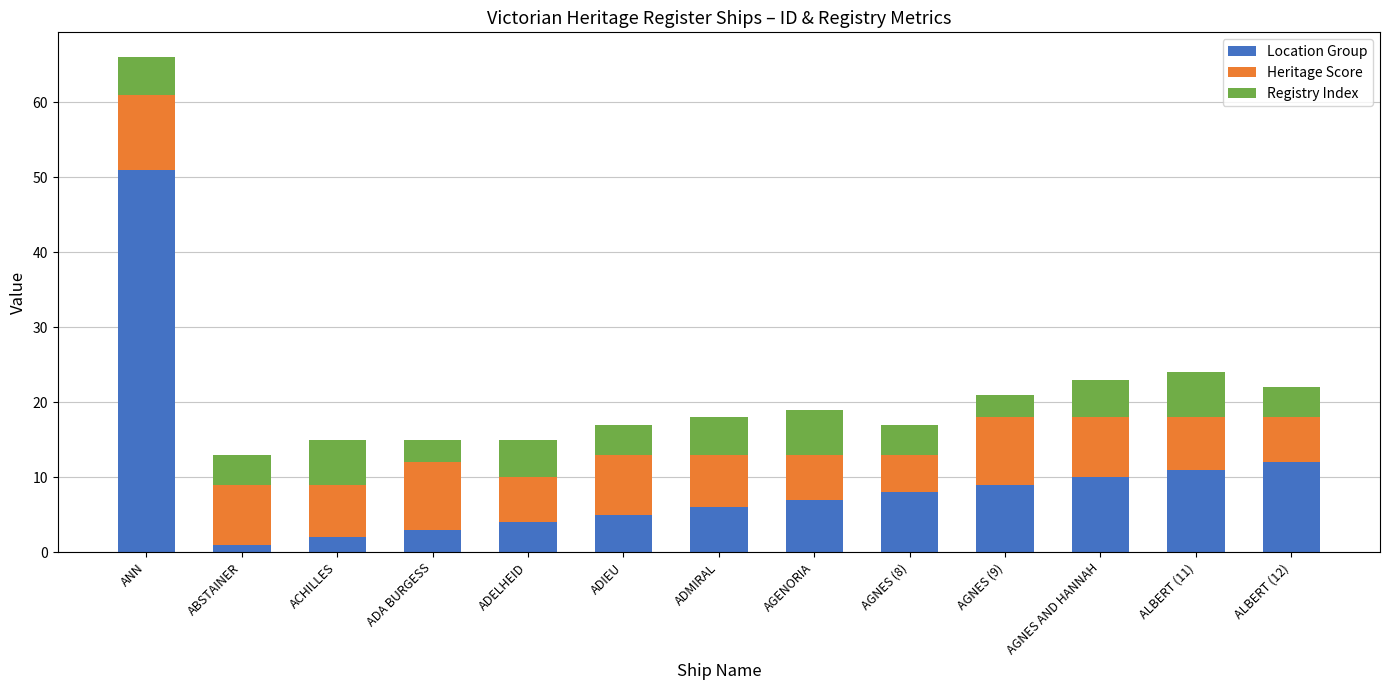

What is the total value across all series at ADELHEID?

15